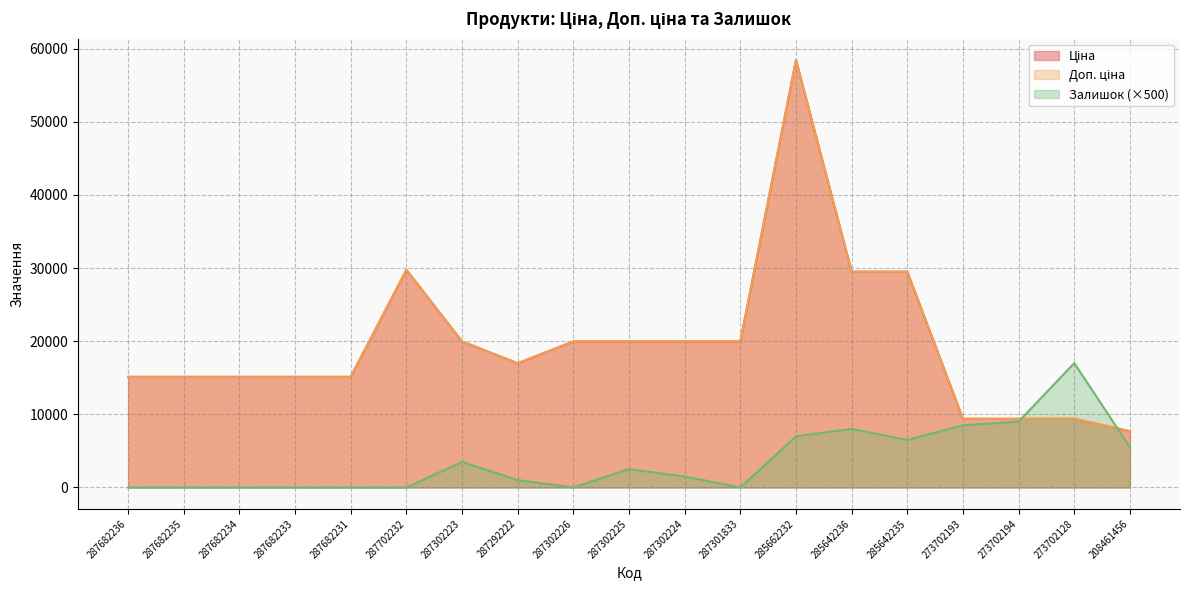

What is the minimum value for Доп. ціна?

7693.1